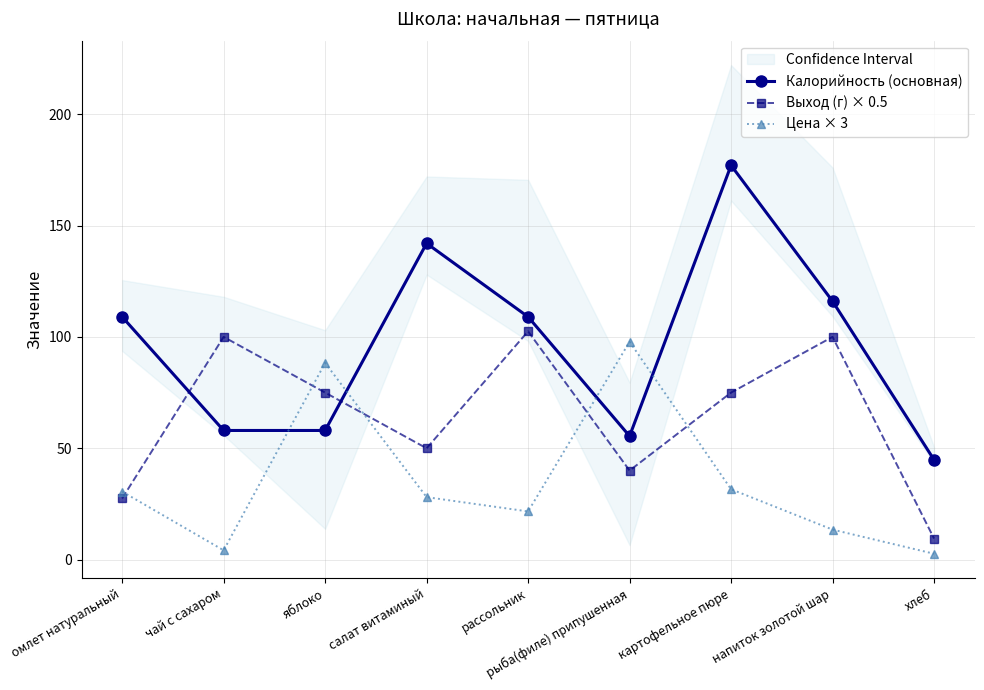

How many interior local peaks does the Выход (г) × 0.5 series have?

3